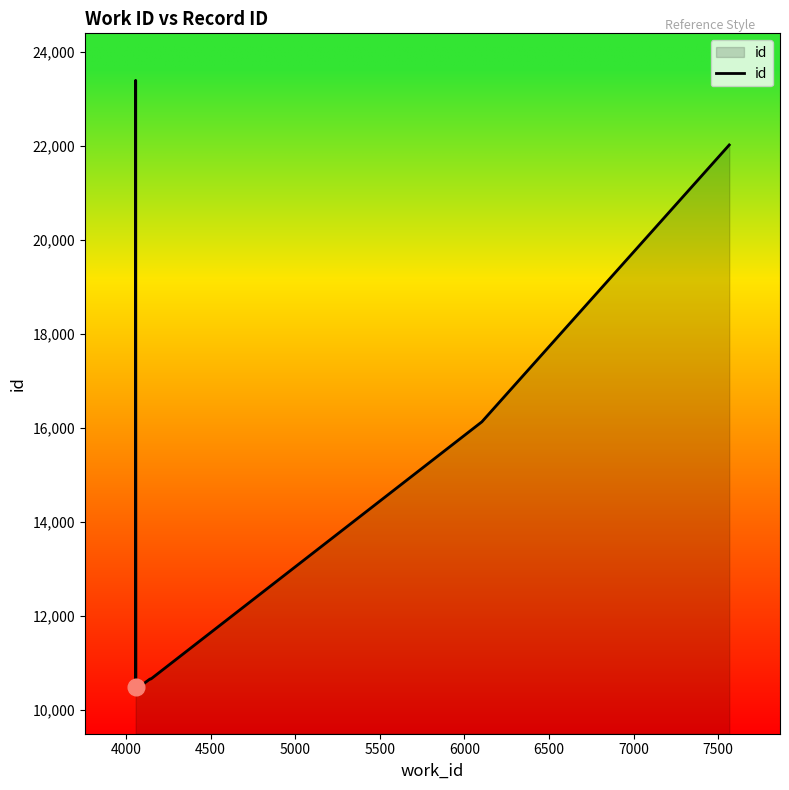

Which category has the highest value across all series?

4000